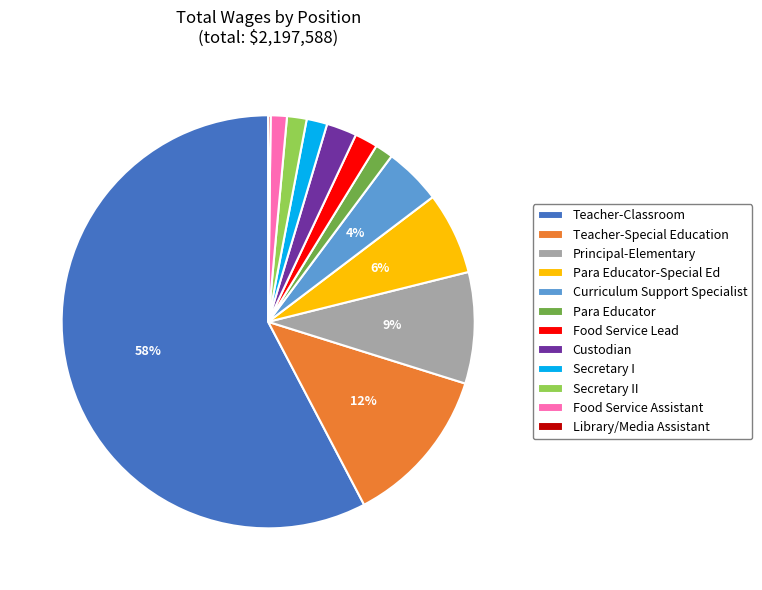

What percentage is the Curriculum Support Specialist slice, to the nearest percent?

4%